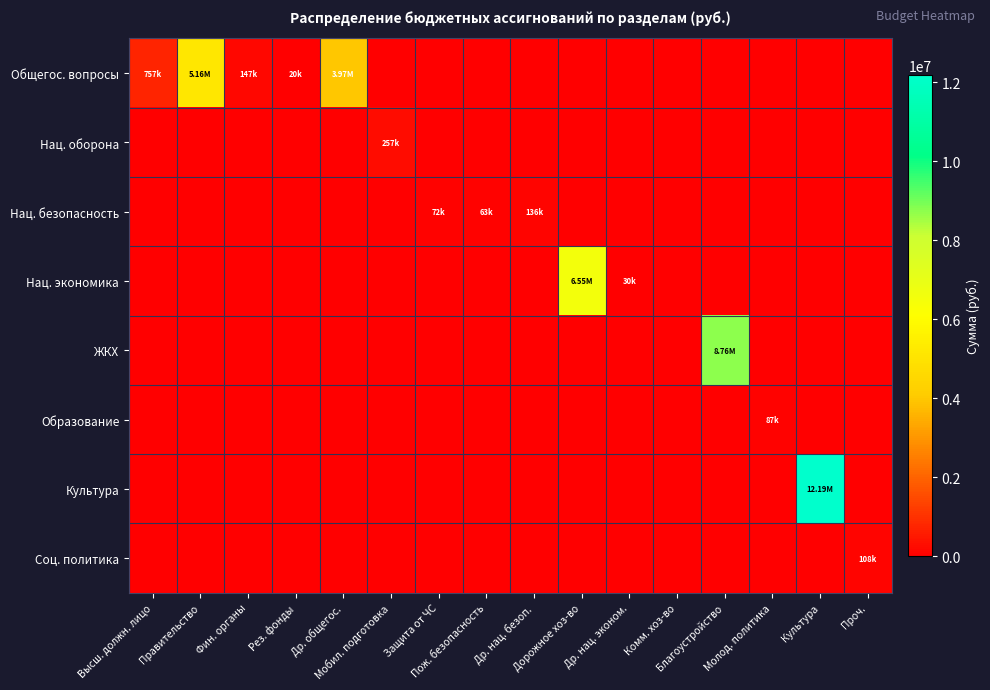

At how many categories does at least one series exceed 1041042?

5